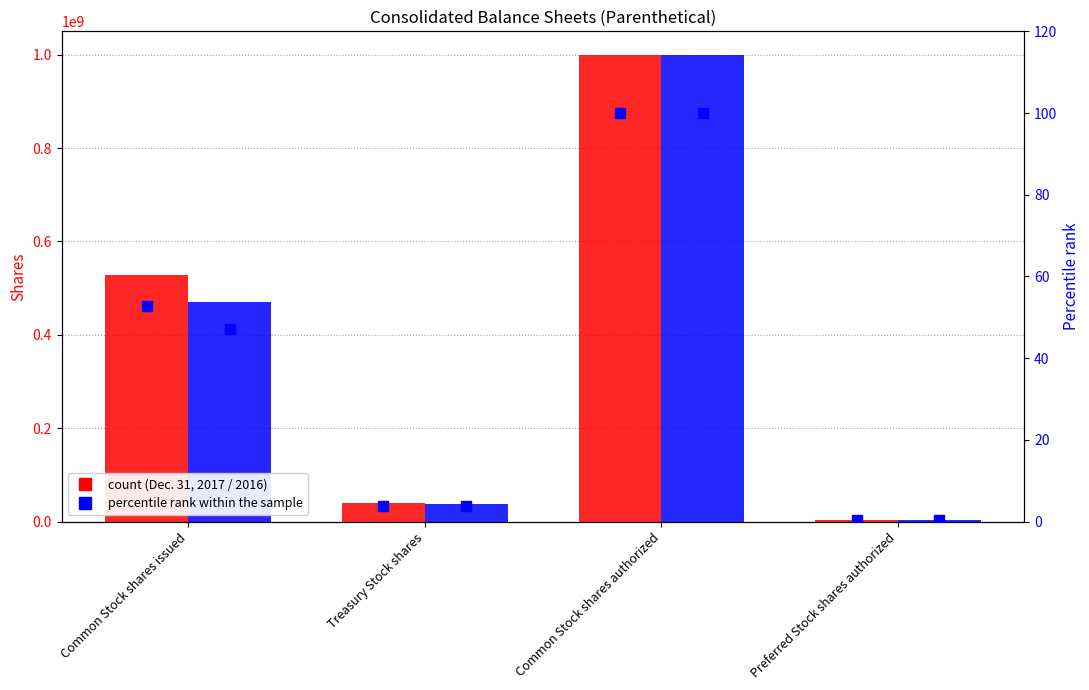

What is the total value across all series at Common Stock shares authorized?

2000000200.0